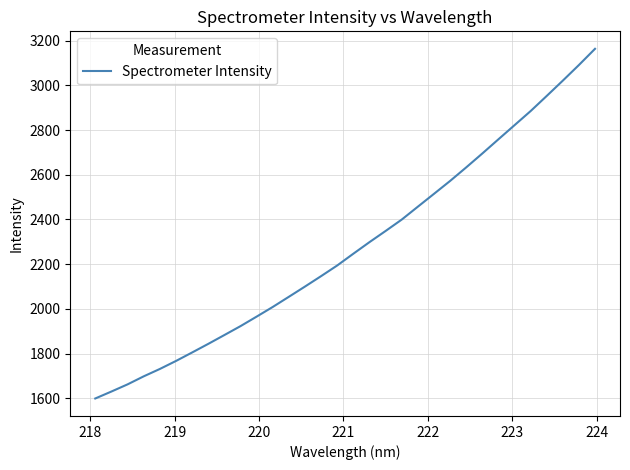

What is the smallest value displayed?

1599.6